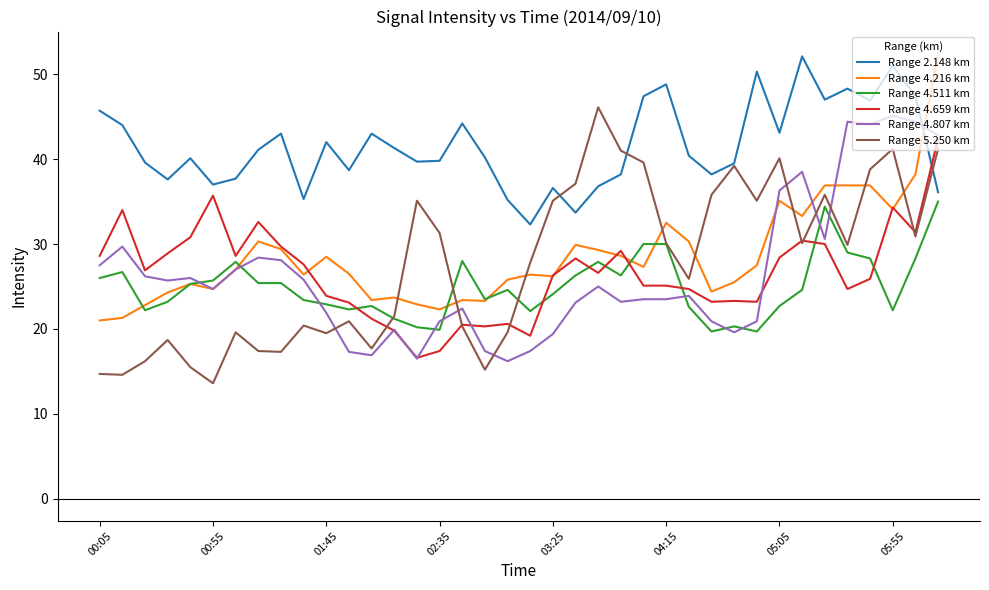

What is the highest value of the Range 4.807 km series?

45.1